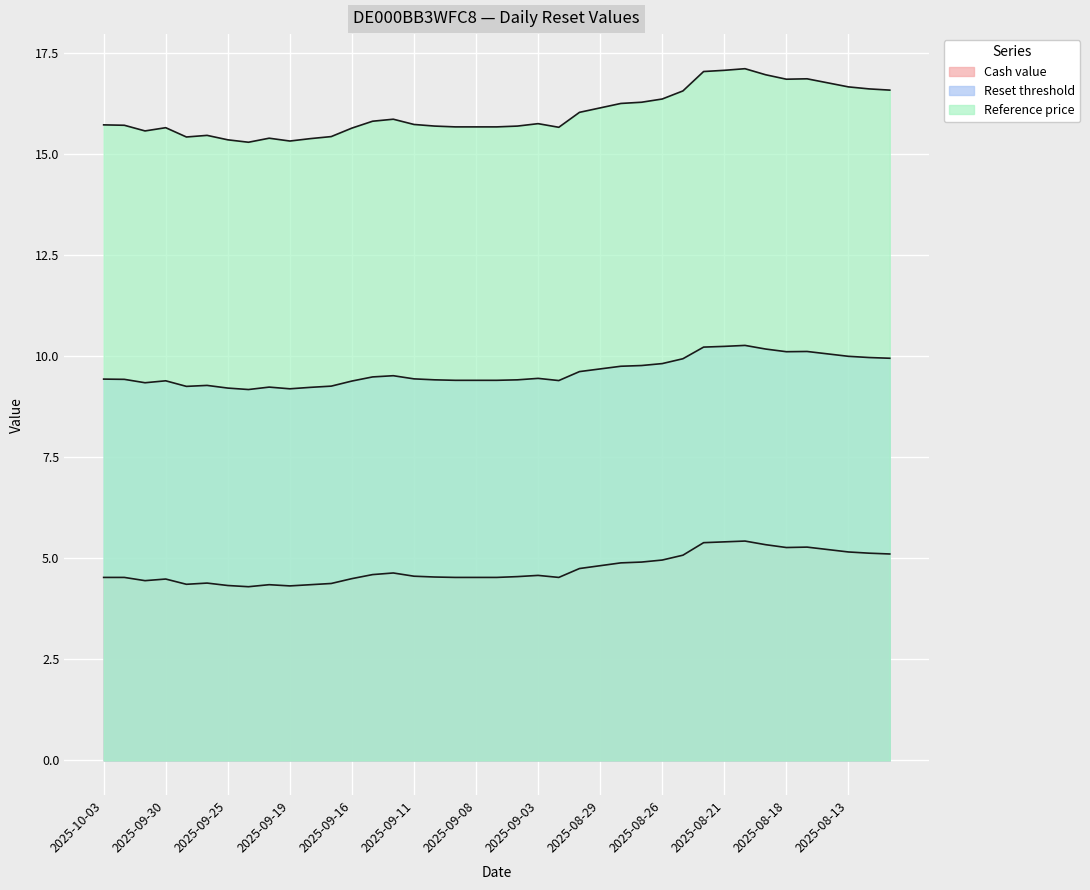

What is the difference between the maximum and second lowest values in the Reset threshold series?

1.1